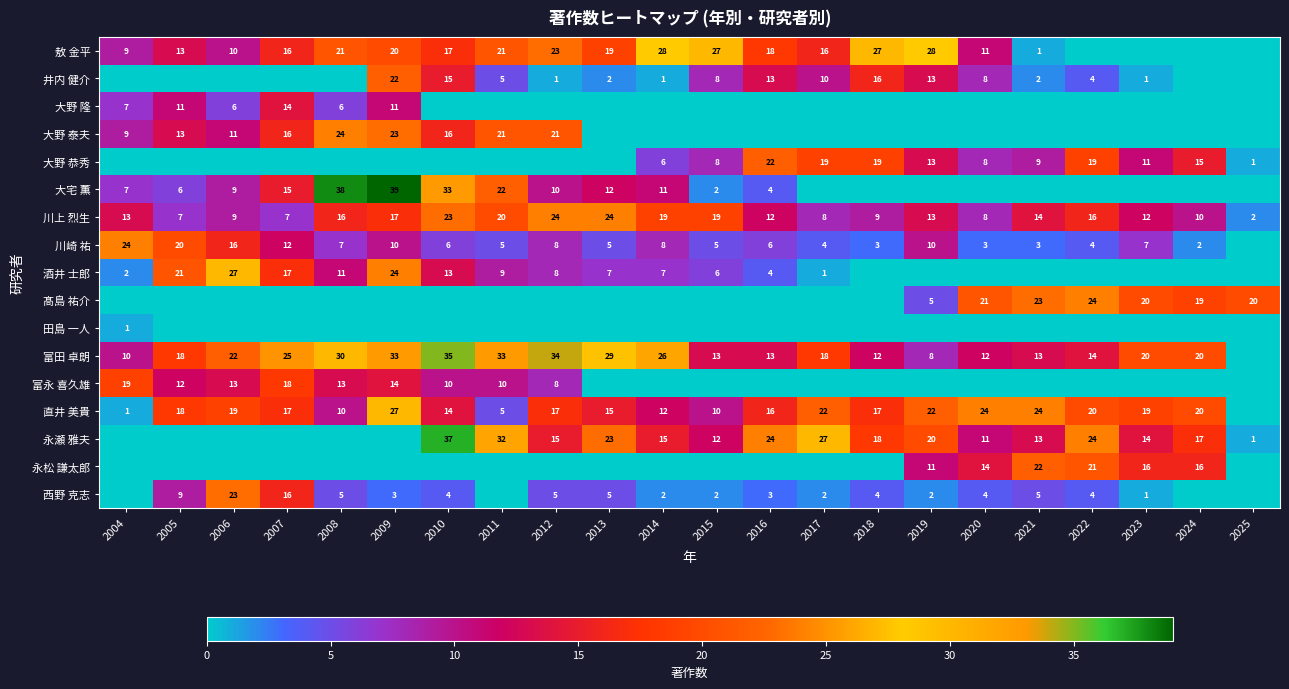

Is the value of 大野 恭秀 at 2014 greater than the value of 酒井 士郎 at 2010?

No